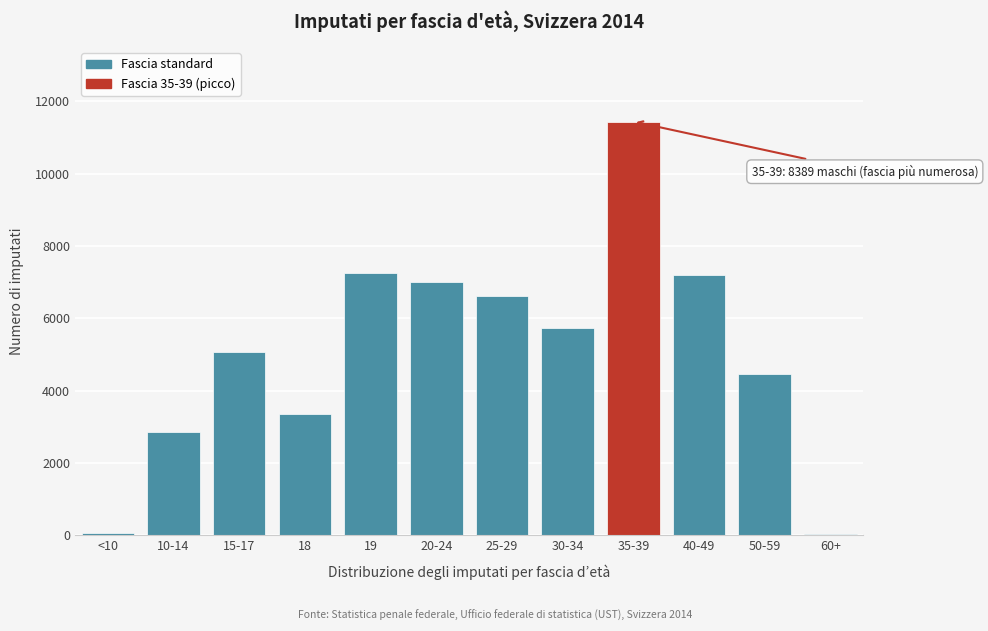

The value at 30-34 is 5732. True or false?

True